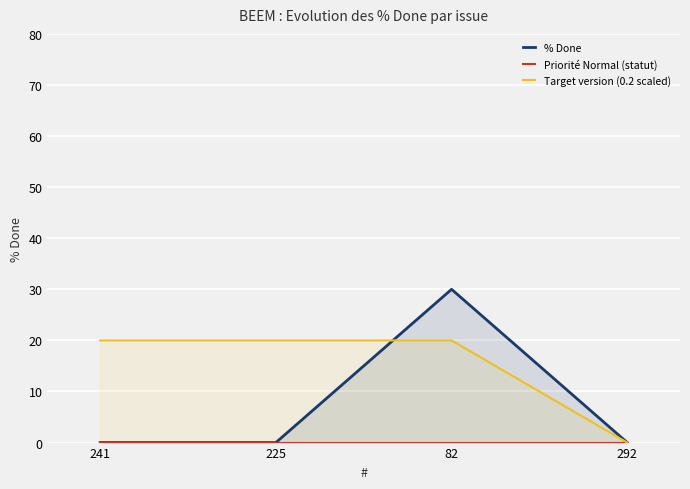

Rank the series by their average value, from lowest to highest.

Priorité Normal (statut), % Done, Target version (0.2 scaled)